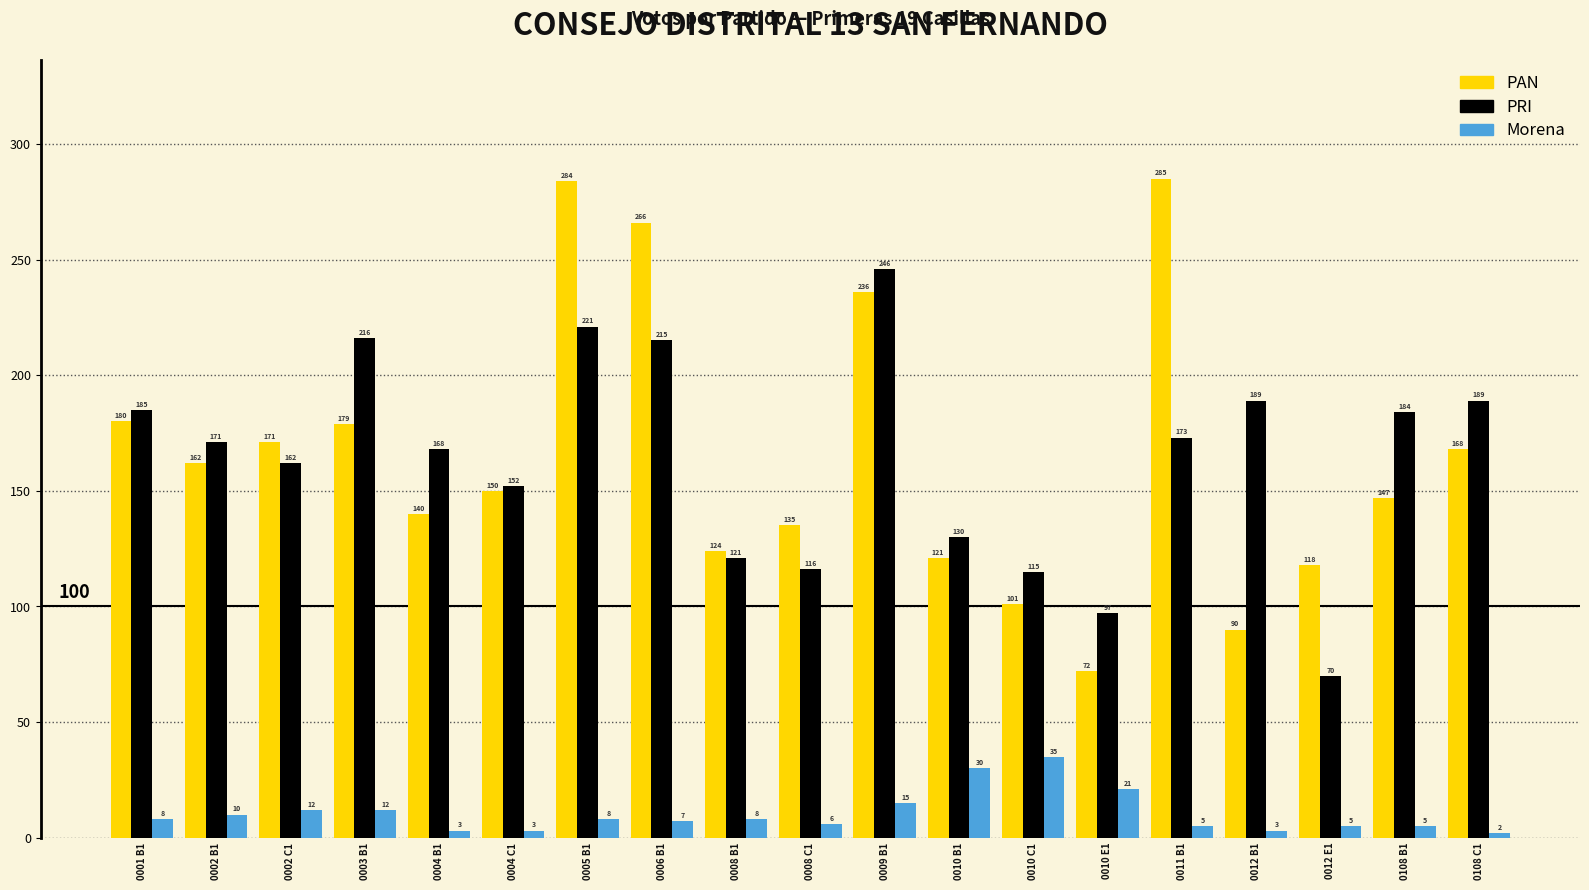

Reading left to right, extract all data points from this chart.

PAN: 180	162	171	179	140	150	284	266	124	135	236	121	101	72	285	90	118	147	168
PRI: 185	171	162	216	168	152	221	215	121	116	246	130	115	97	173	189	70	184	189
Morena: 8	10	12	12	3	3	8	7	8	6	15	30	35	21	5	3	5	5	2